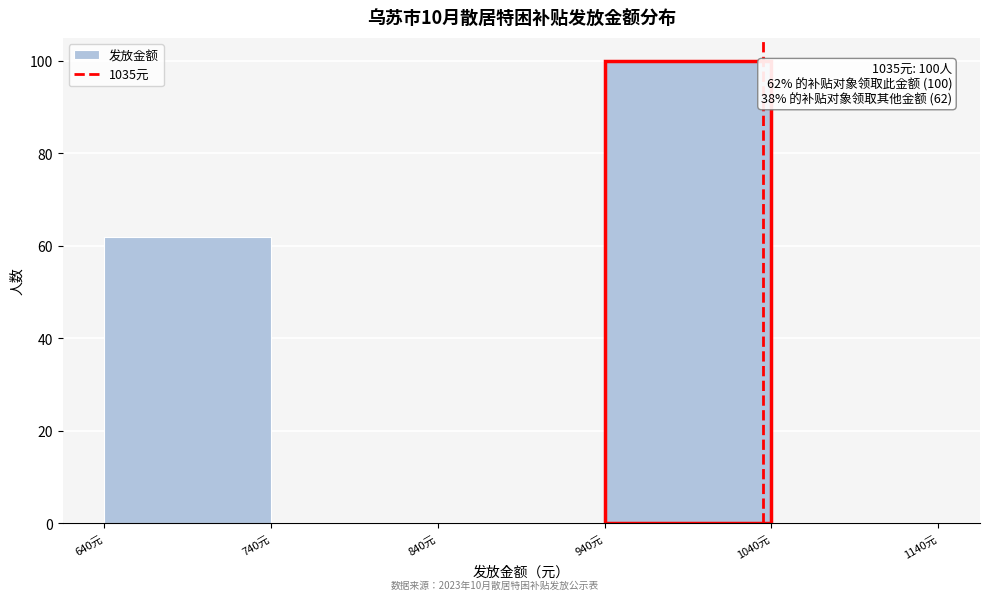

Over which range of the x-axis is the bar tallest?

940 to 1040